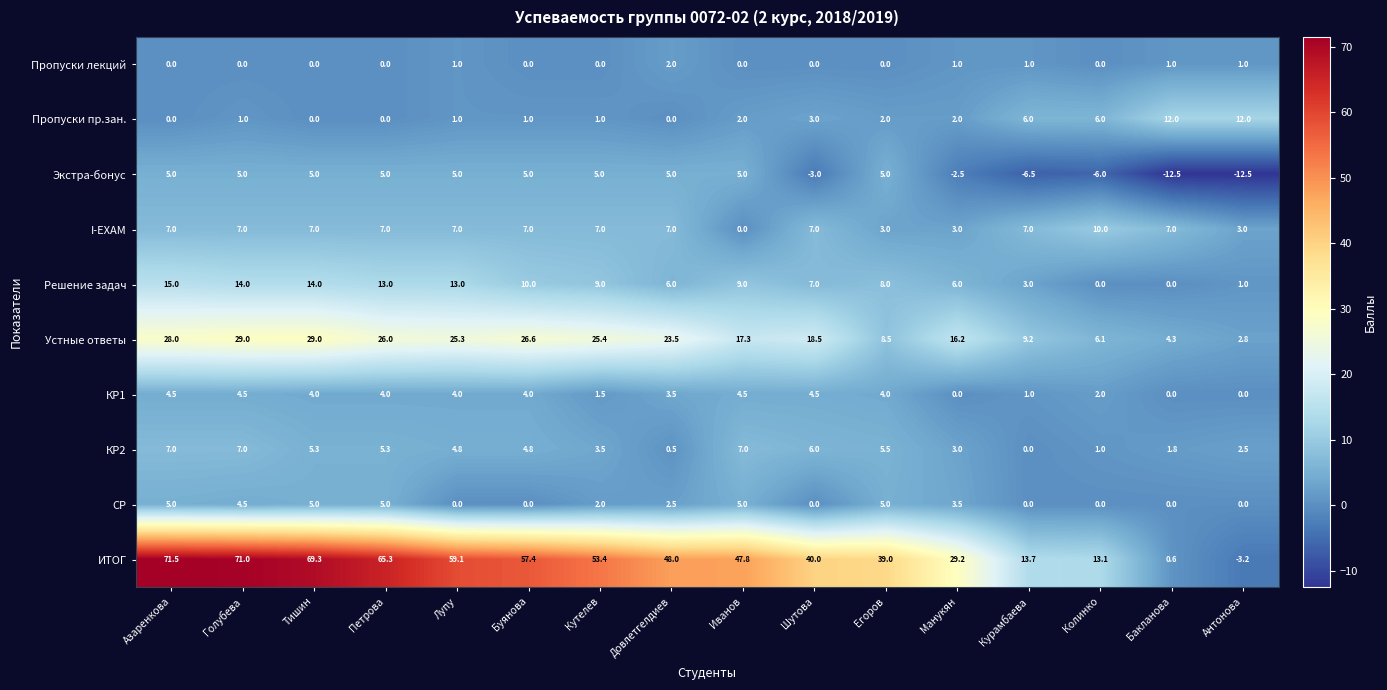

At which category does the chart reach its peak across all series?

Азаренкова